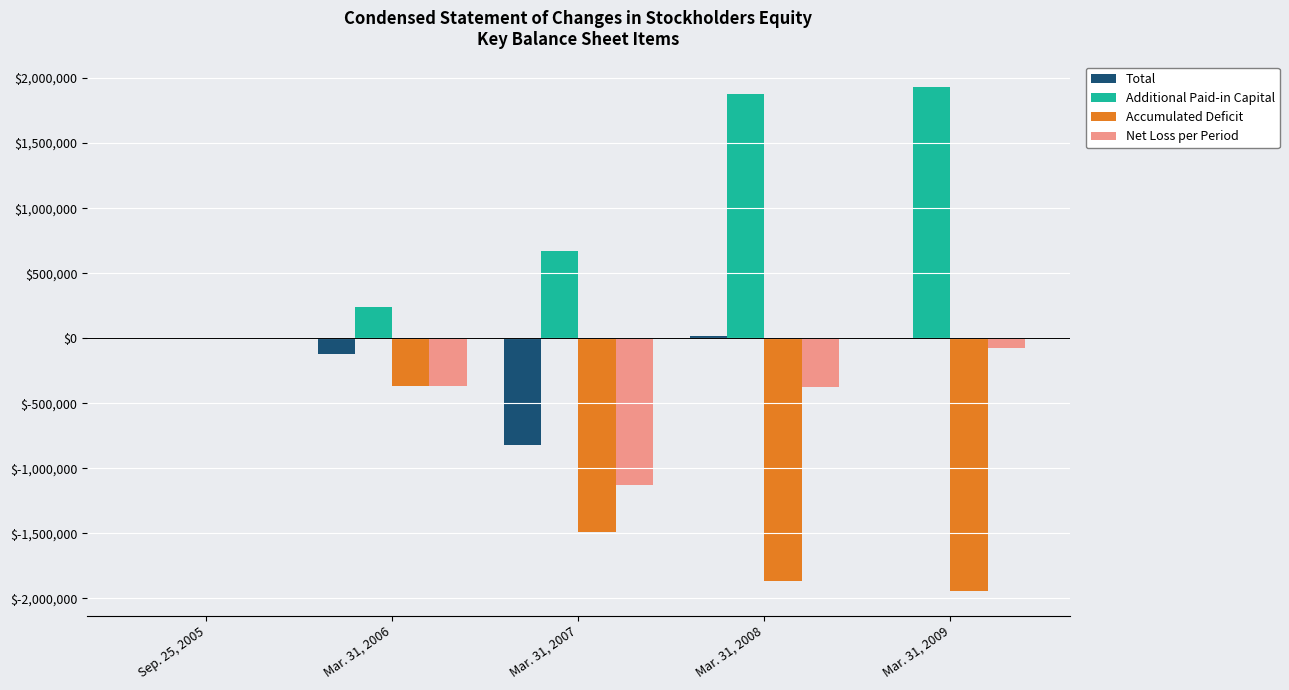

What is the approximate value of Additional Paid-in Capital at Mar. 31, 2009, to the nearest 50?

1934100